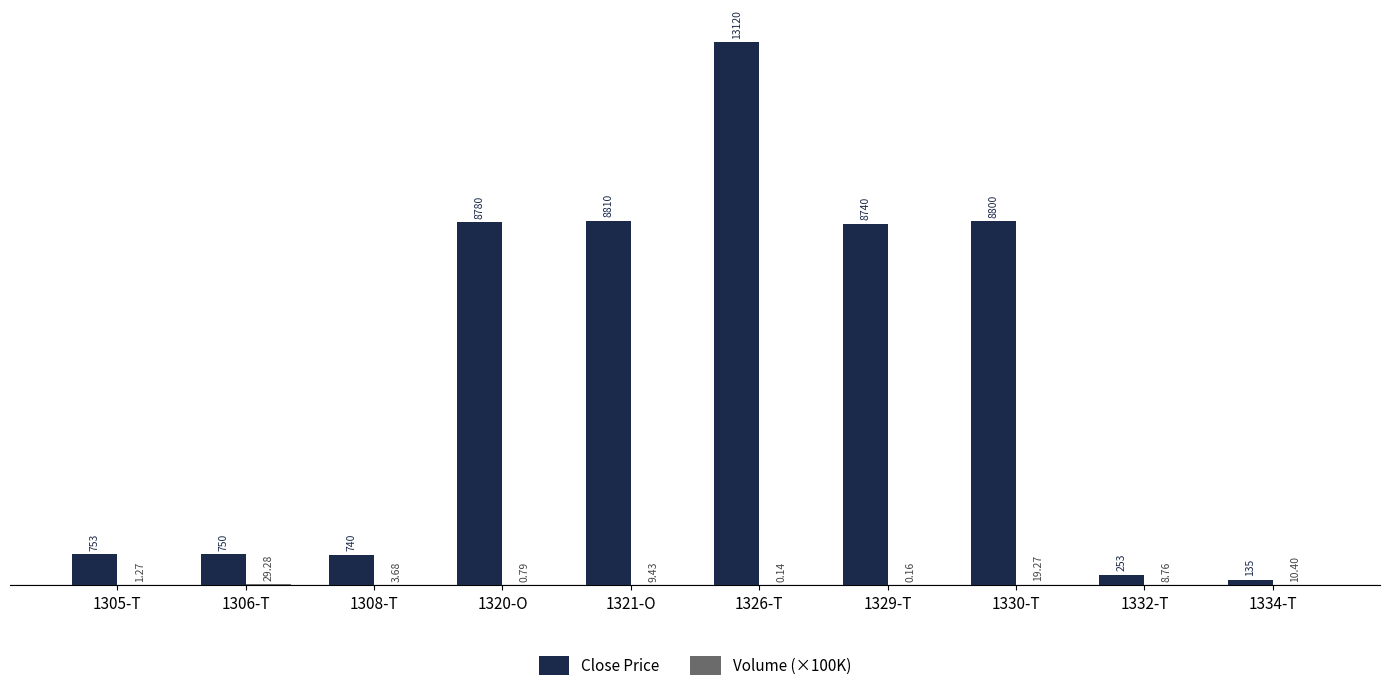

Count the number of categories in the chart.

10